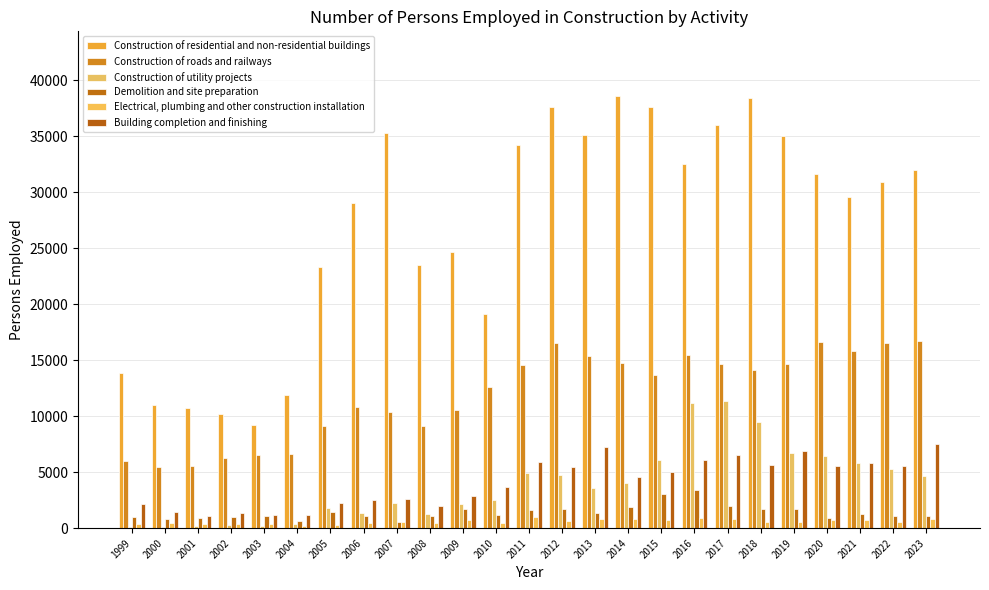

List the labels in order of Electrical, plumbing and other construction installation value, smallest first.

2004, 2005, 2001, 2003, 1999, 2002, 2008, 2000, 2006, 2010, 2007, 2022, 2019, 2018, 2012, 2009, 2021, 2015, 2020, 2014, 2023, 2013, 2017, 2016, 2011